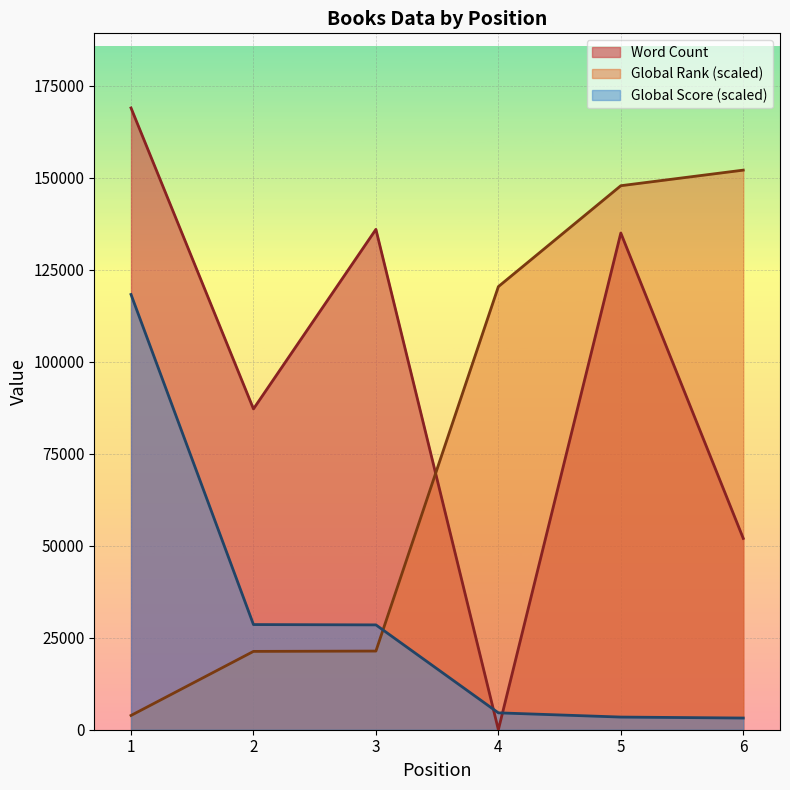

What is the sum of all Global Rank values?

466945.0